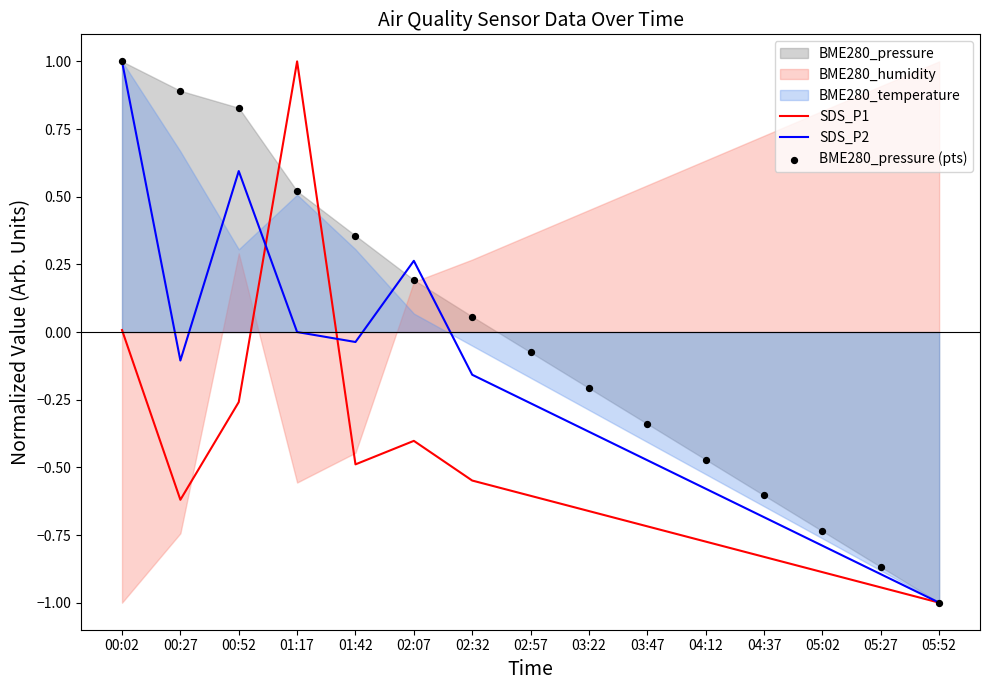

Is the value of SDS_P1 at 00:27 greater than the value of SDS_P2 at 01:42?

No